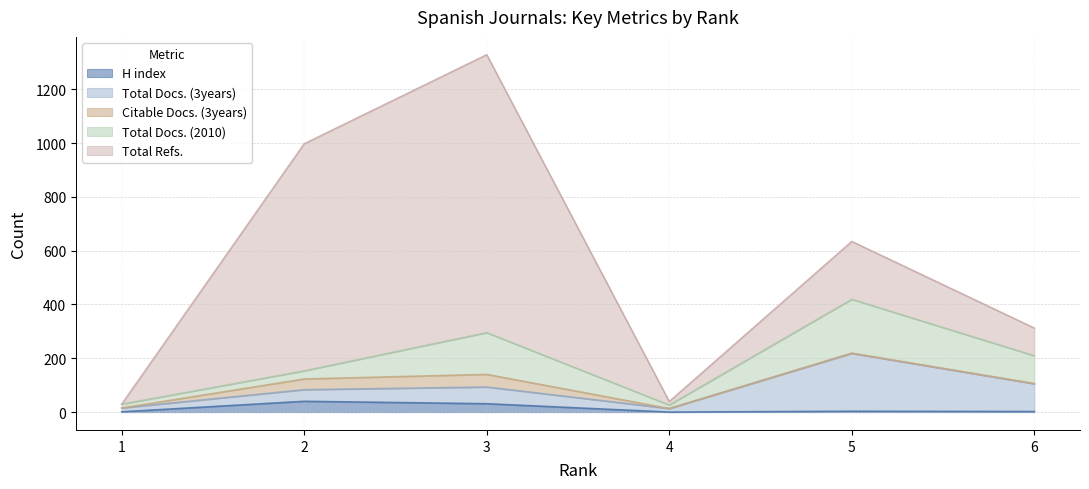

What is the difference between the second highest and second lowest values in the Total Refs. series?

831